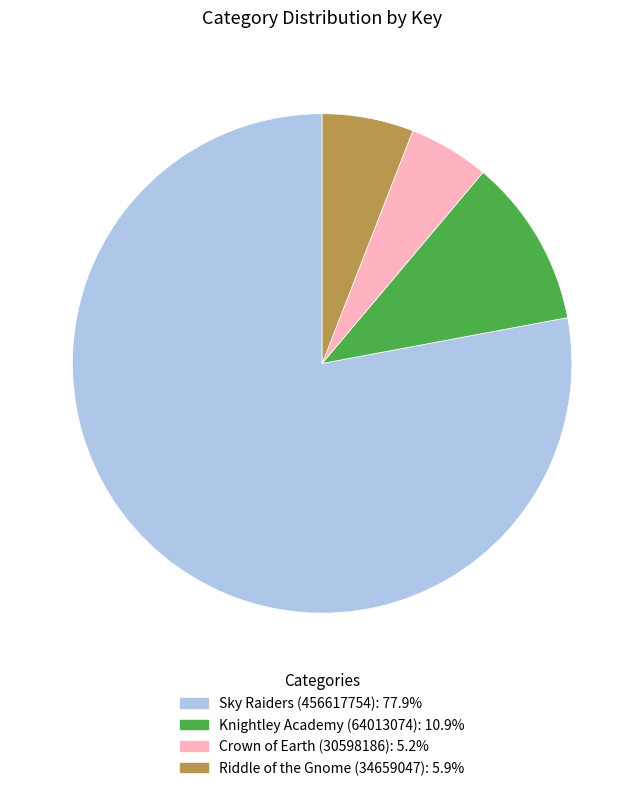

How many segments does this pie chart have?

4